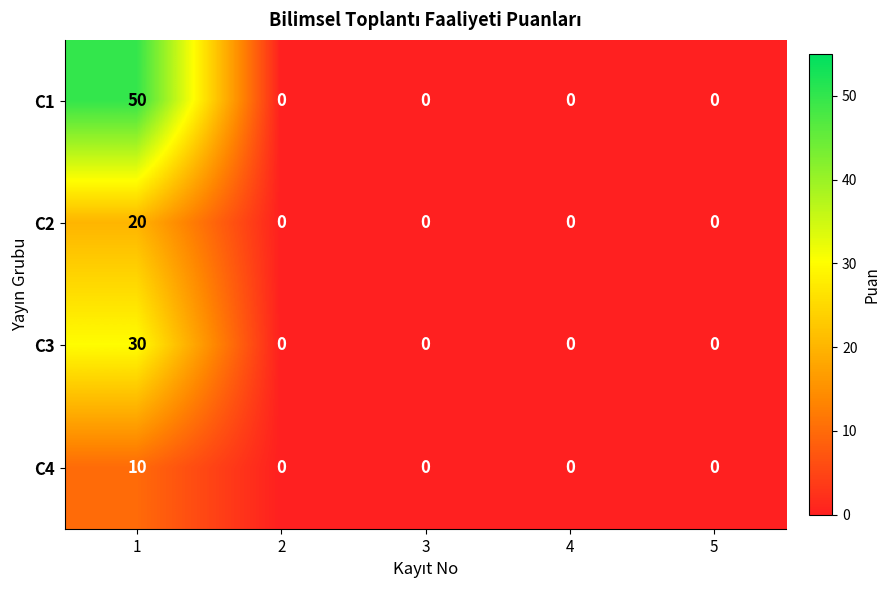

Reading left to right, transcribe all the data shown in this chart.

C1: 50	0	0	0	0
C2: 20	0	0	0	0
C3: 30	0	0	0	0
C4: 10	0	0	0	0